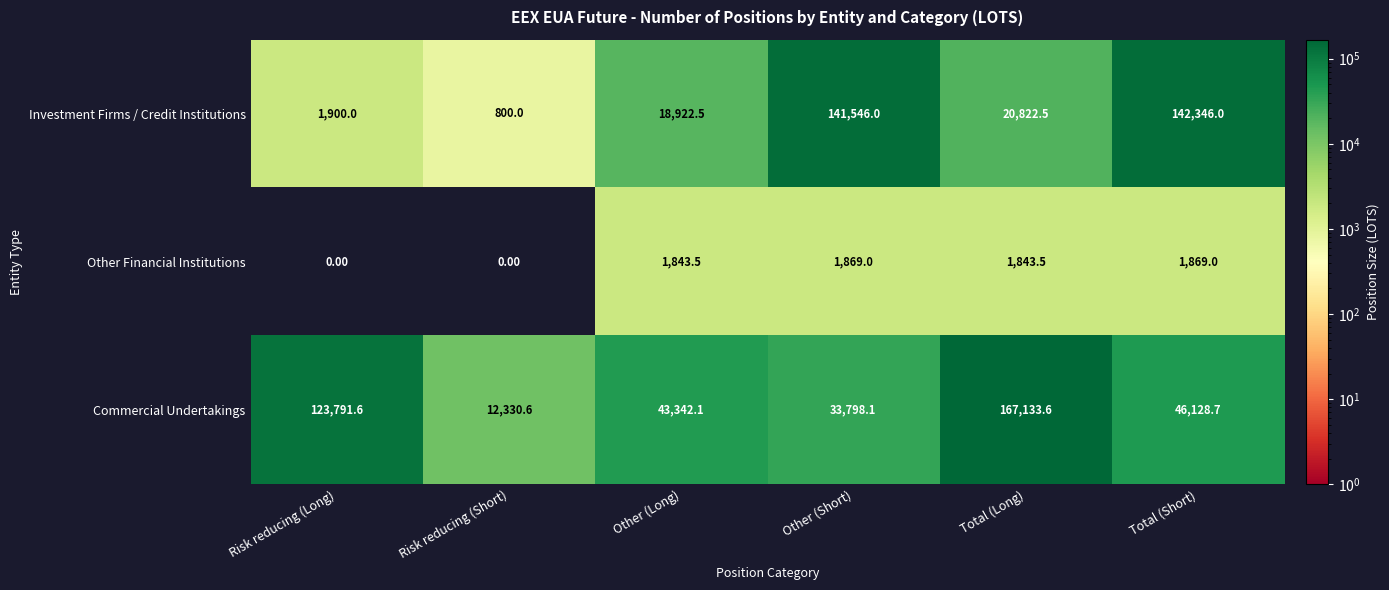

What is the difference between the maximum and minimum values in the Commercial Undertakings series?

154803.0